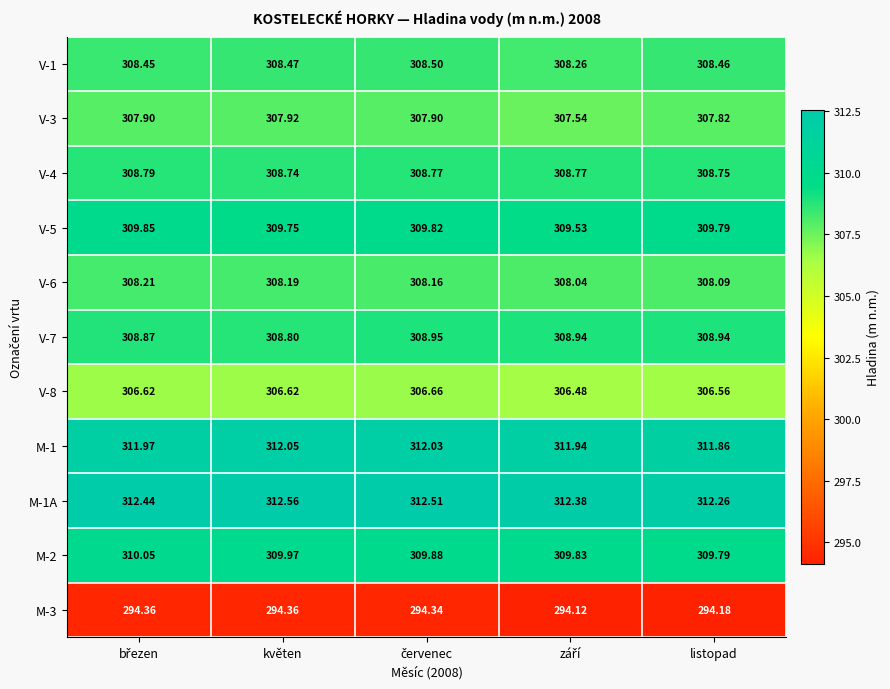

Which label corresponds to the largest value in the chart?

květen